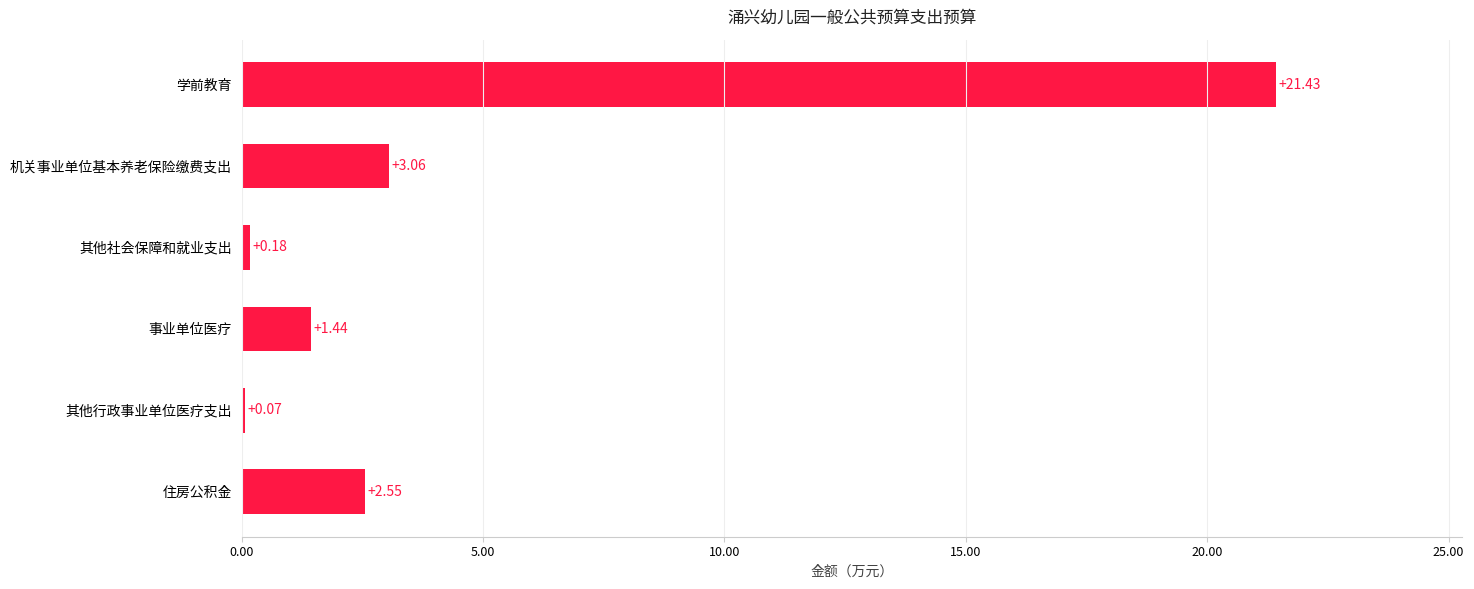

What is the change in value from 住房公积金 to 学前教育?

+18.9